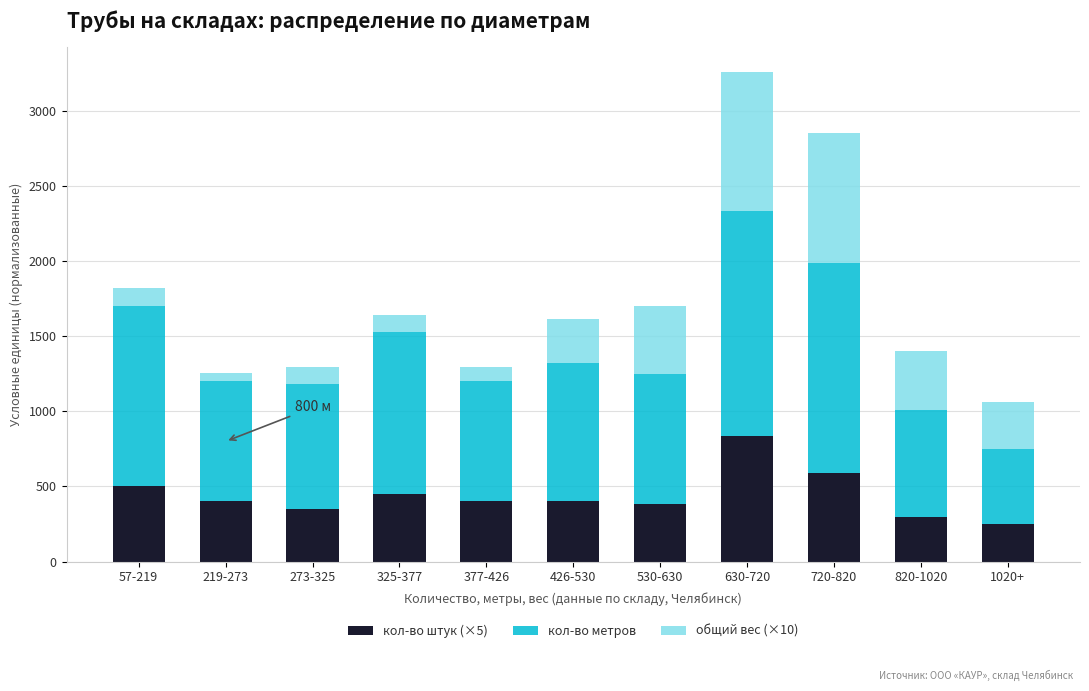

What is the total value across all series at 820-1020?

1401.3